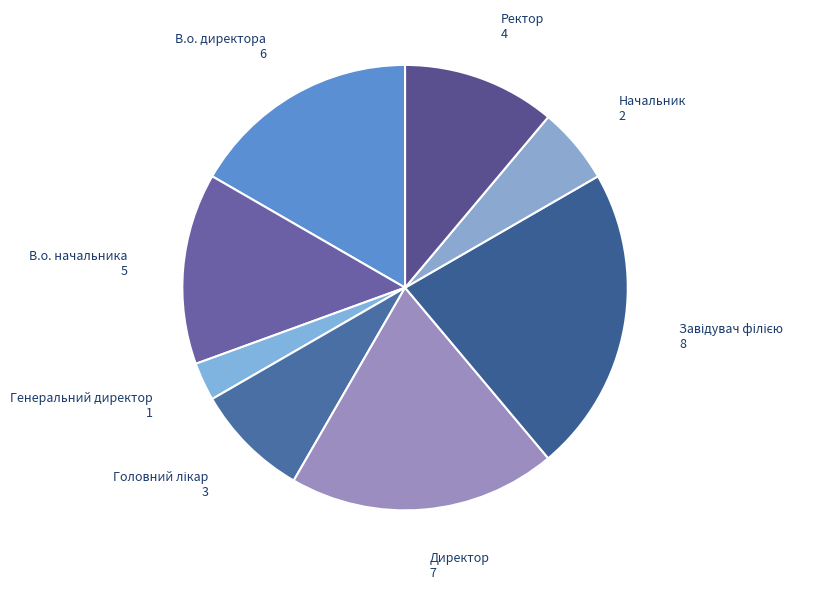

Combined, do В.о. начальника and В.о. директора account for over 50%?

No